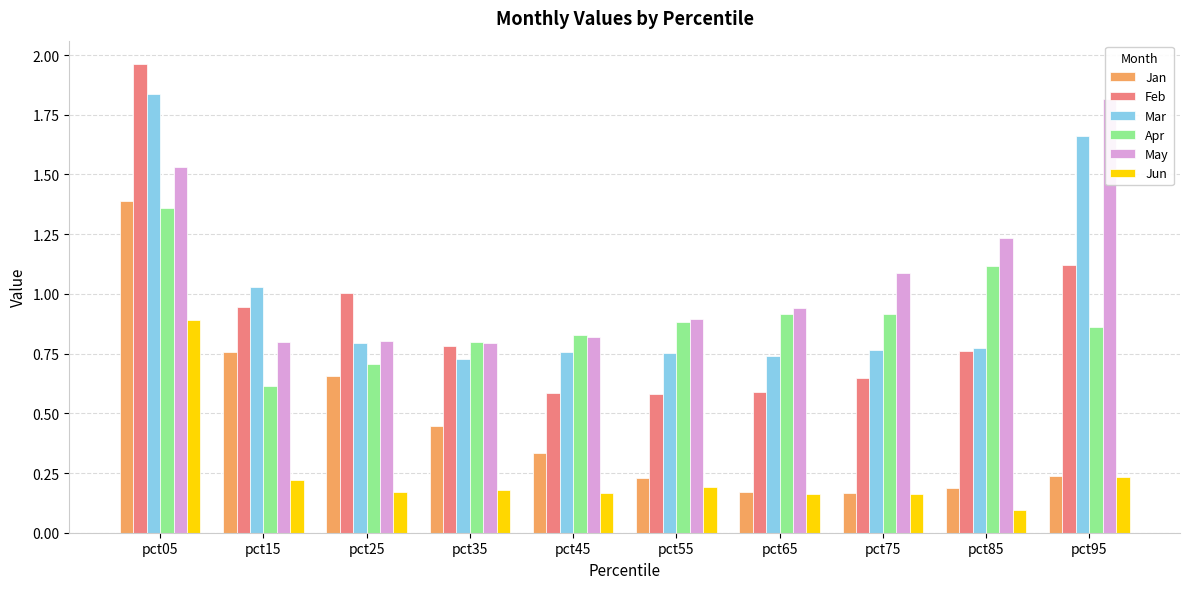

Reading left to right, extract all data points from this chart.

Jan: pct05=1.4	pct15=0.8	pct25=0.7	pct35=0.4	pct45=0.3	pct55=0.2	pct65=0.2	pct75=0.2	pct85=0.2	pct95=0.2
Feb: pct05=2.0	pct15=0.9	pct25=1.0	pct35=0.8	pct45=0.6	pct55=0.6	pct65=0.6	pct75=0.6	pct85=0.8	pct95=1.1
Mar: pct05=1.8	pct15=1.0	pct25=0.8	pct35=0.7	pct45=0.8	pct55=0.8	pct65=0.7	pct75=0.8	pct85=0.8	pct95=1.7
Apr: pct05=1.4	pct15=0.6	pct25=0.7	pct35=0.8	pct45=0.8	pct55=0.9	pct65=0.9	pct75=0.9	pct85=1.1	pct95=0.9
May: pct05=1.5	pct15=0.8	pct25=0.8	pct35=0.8	pct45=0.8	pct55=0.9	pct65=0.9	pct75=1.1	pct85=1.2	pct95=1.8
Jun: pct05=0.9	pct15=0.2	pct25=0.2	pct35=0.2	pct45=0.2	pct55=0.2	pct65=0.2	pct75=0.2	pct85=0.1	pct95=0.2